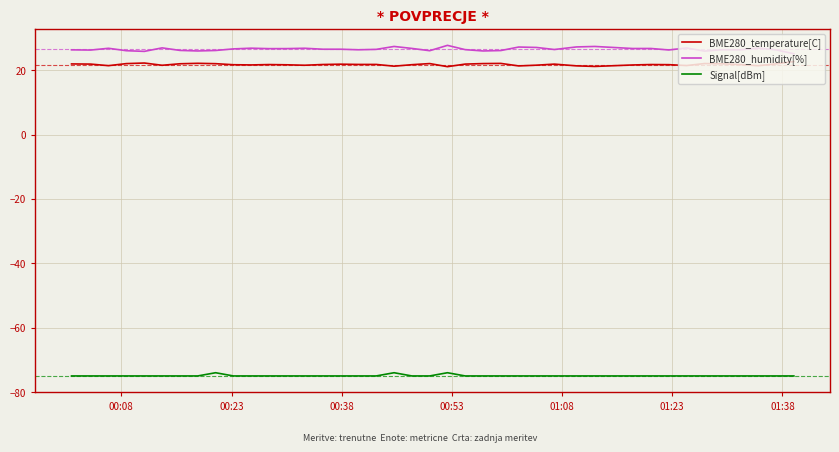

What is the maximum value shown in the chart?

27.7